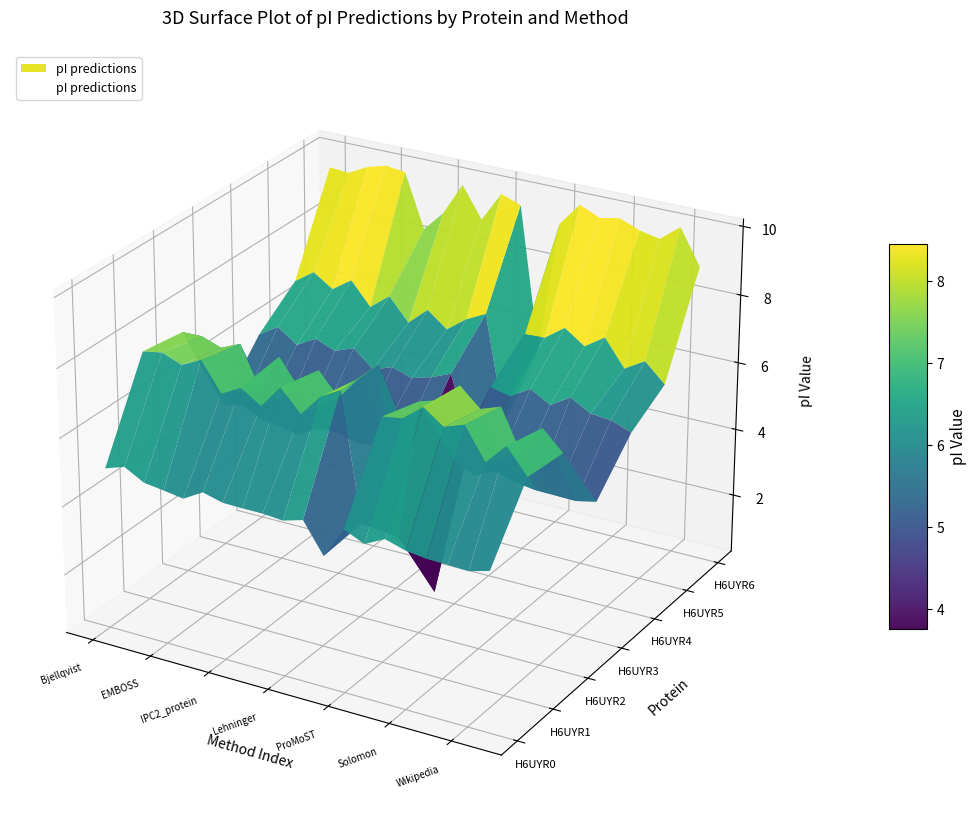

Which series has the largest range (max minus min)?

H6UYR2